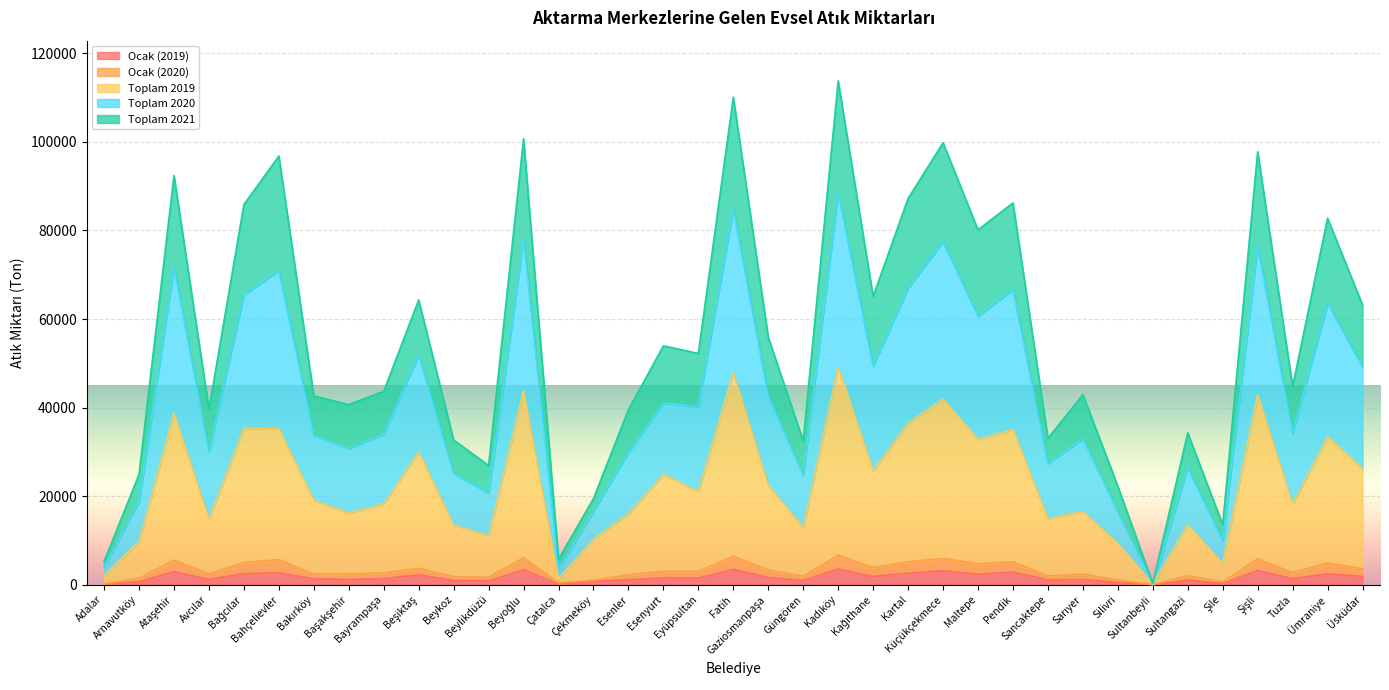

Rank the categories by Toplam 2019 value from highest to lowest.

Kadıköy, Fatih, Beyoğlu, Şişli, Küçükçekmece, Ataşehir, Kartal, Bağcılar, Bahçelievler, Pendik, Ümraniye, Maltepe, Beşiktaş, Üsküdar, Kağıthane, Esenyurt, Gaziosmanpaşa, Eyüpsultan, Bakırköy, Bayrampaşa, Tuzla, Sarıyer, Başakşehir, Esenler, Sancaktepe, Avcılar, Sultangazi, Beykoz, Güngören, Beylikdüzü, Çekmeköy, Arnavutköy, Silivri, Şile, Adalar, Çatalca, Sultanbeyli